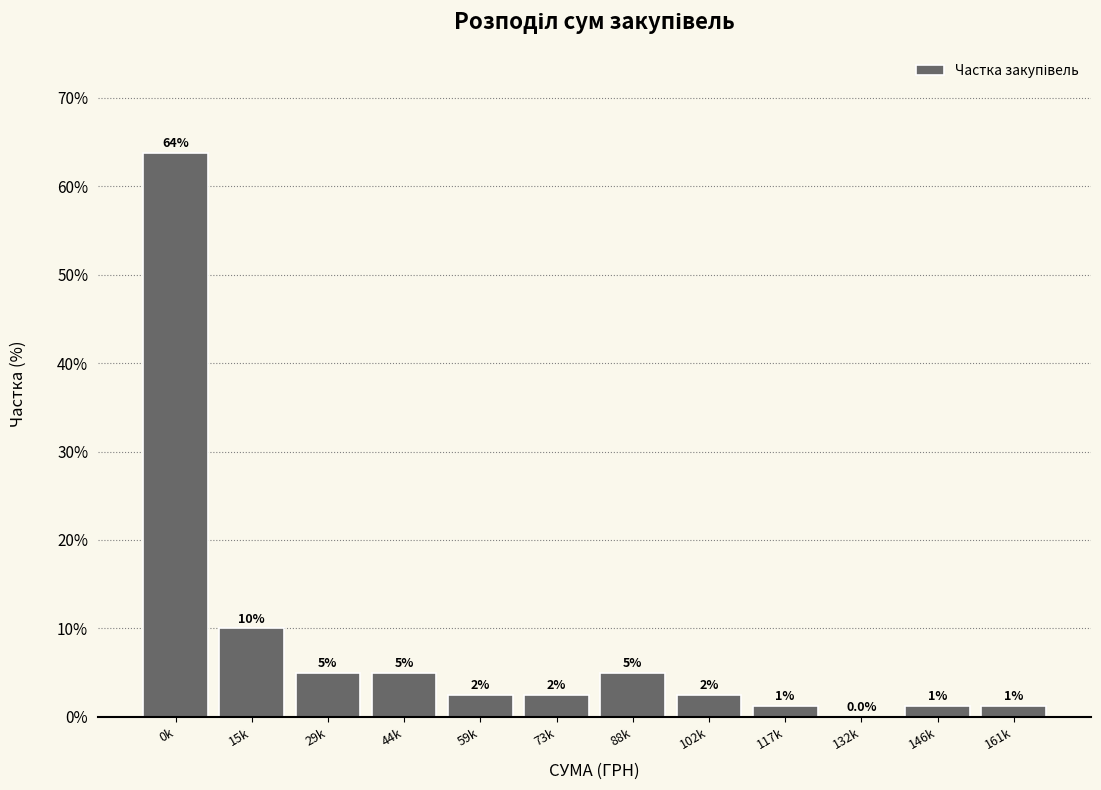

True or false: the data shows 2.5 at 102k.

True